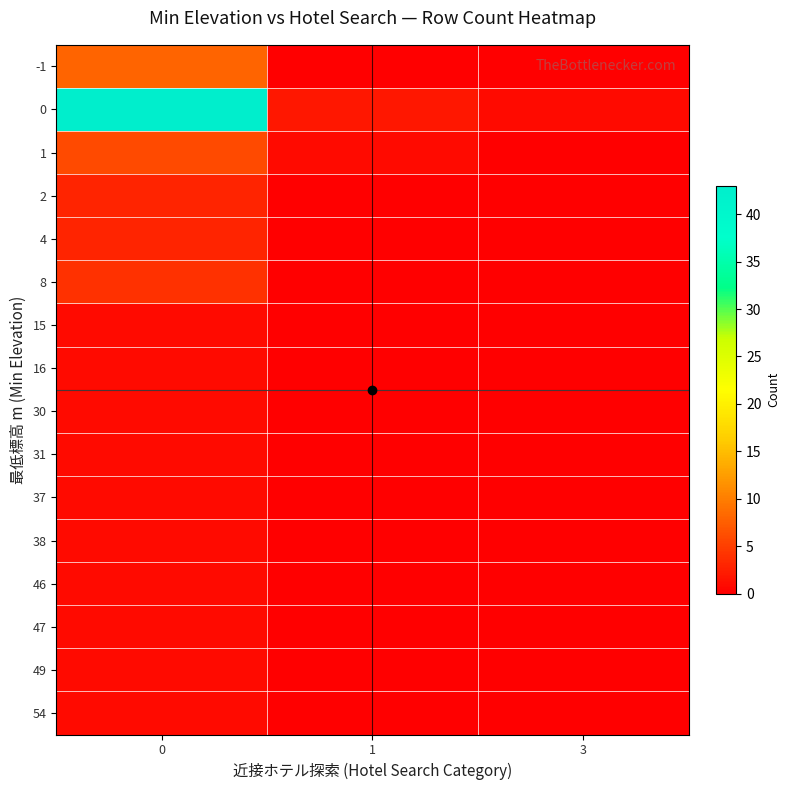

At how many categories does at least one series exceed 3?

1